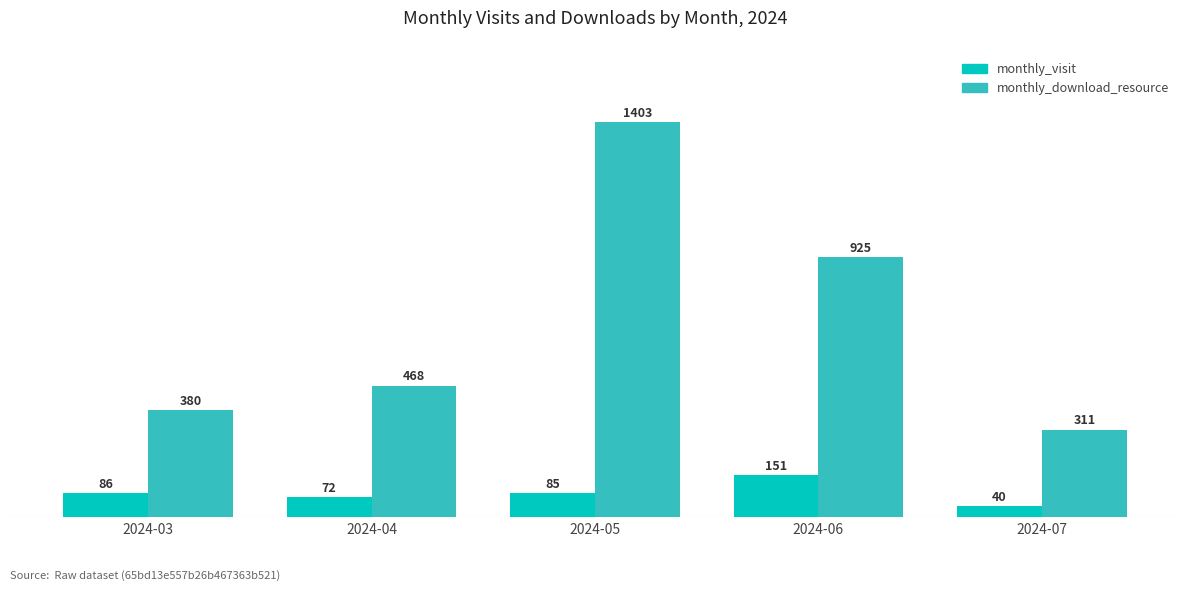

What are all the series names shown in the legend?

monthly_visit, monthly_download_resource